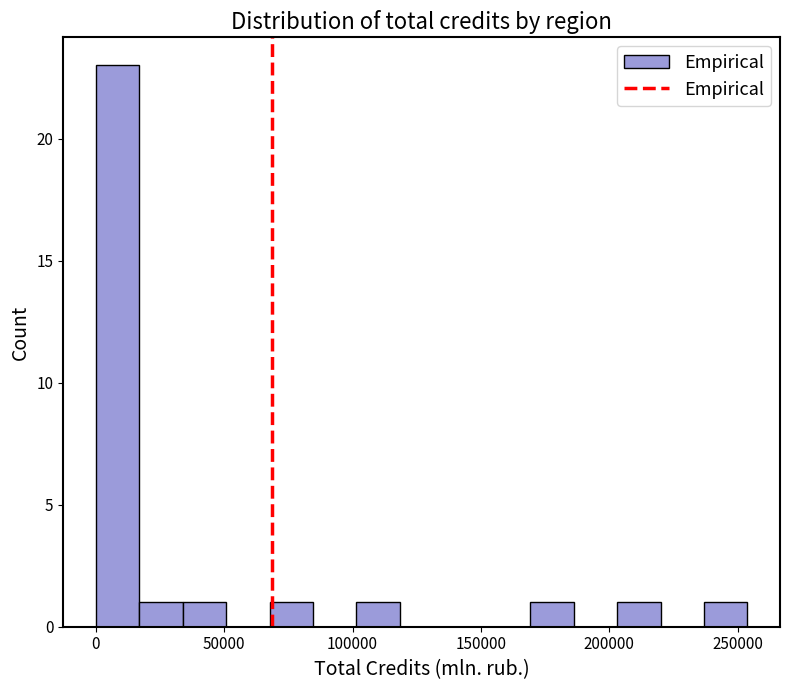

Around what value on the x-axis is the tallest bar? Give the approximate position of its centre, as read against the axis.

10000